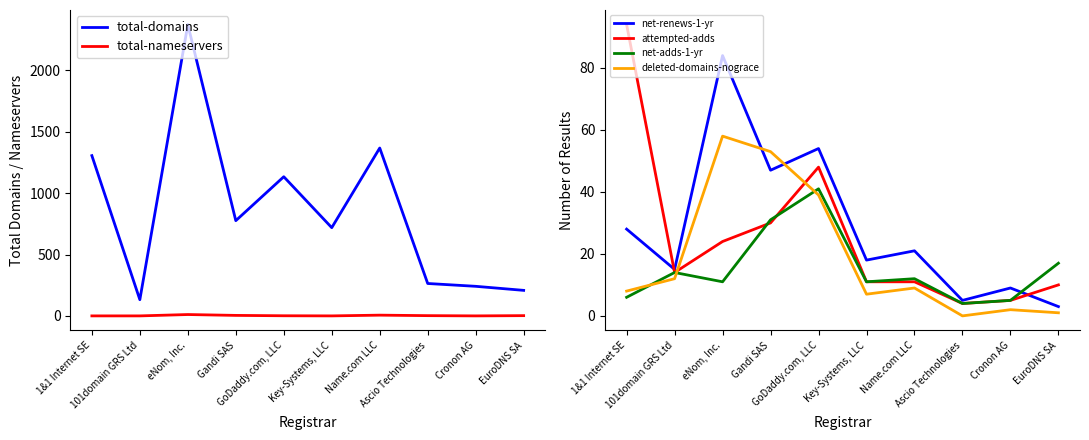

Count the number of data series in this chart.

6